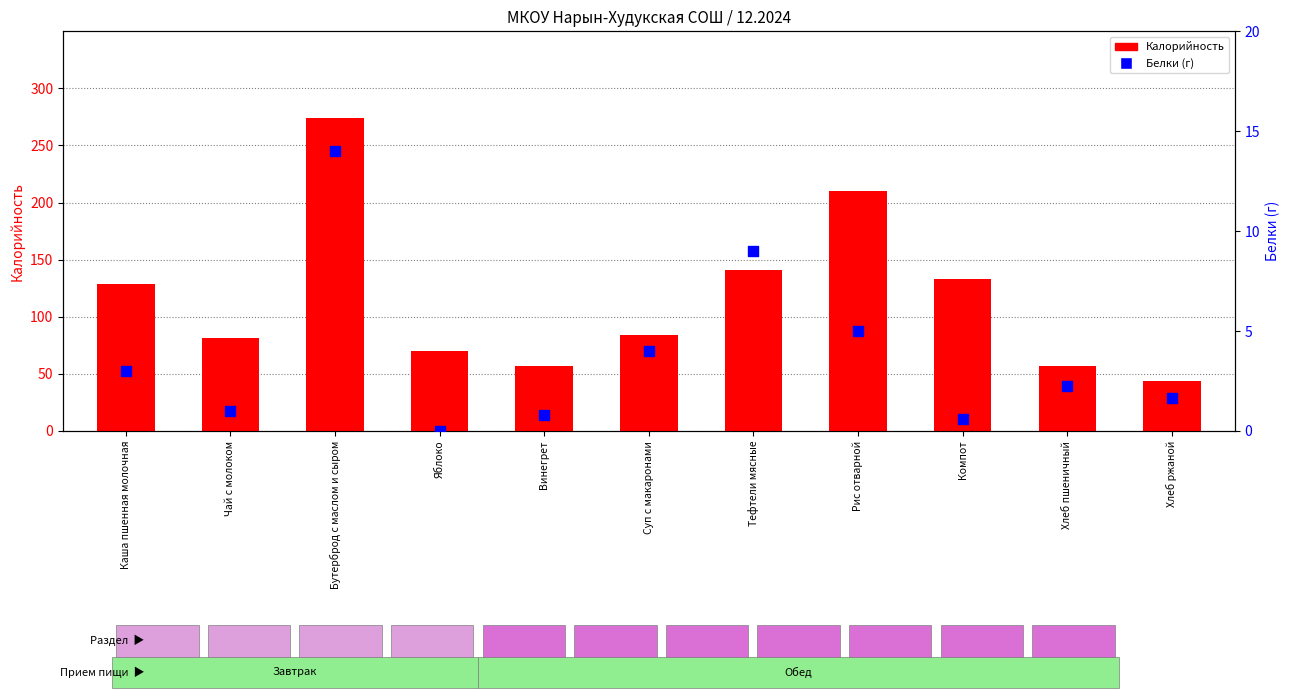

At which category is the sum across all series the highest?

Бутерброд с маслом и сыром